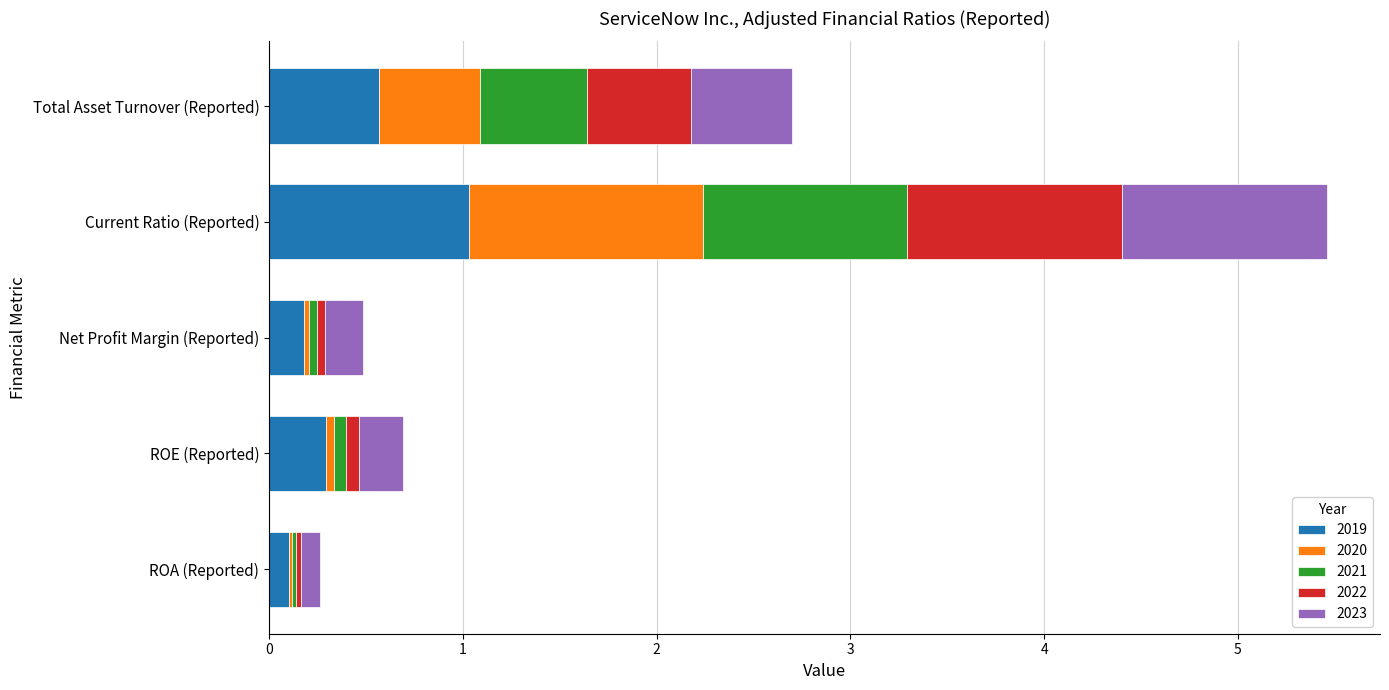

What are all the series names shown in the legend?

2019, 2020, 2021, 2022, 2023